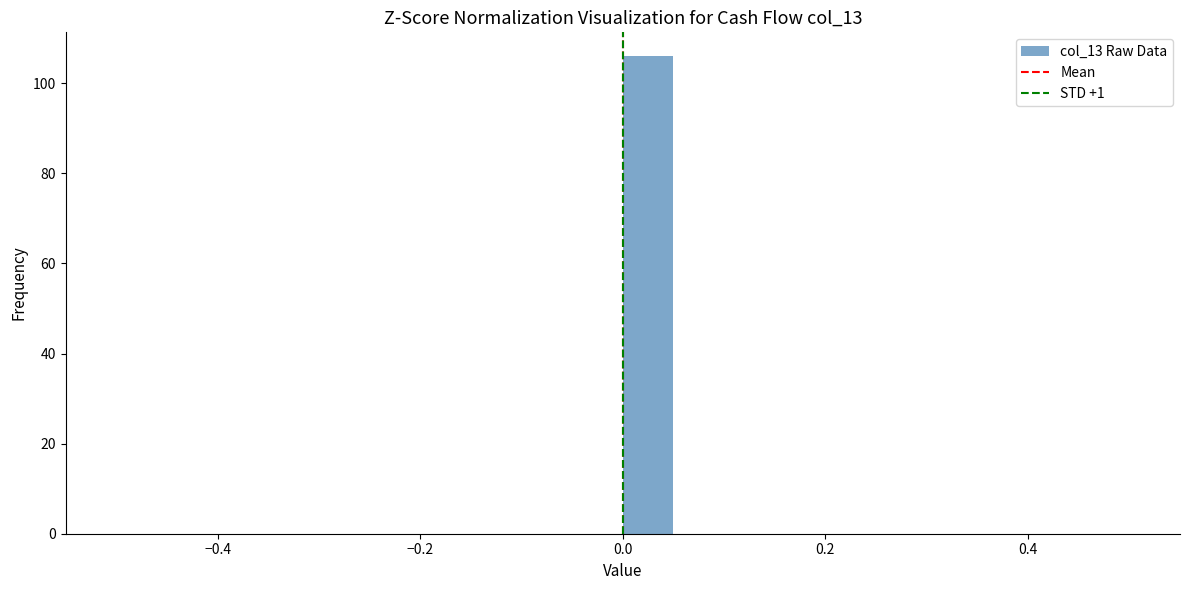

Around what value on the x-axis is the tallest bar? Give the approximate position of its centre, as read against the axis.

0.02